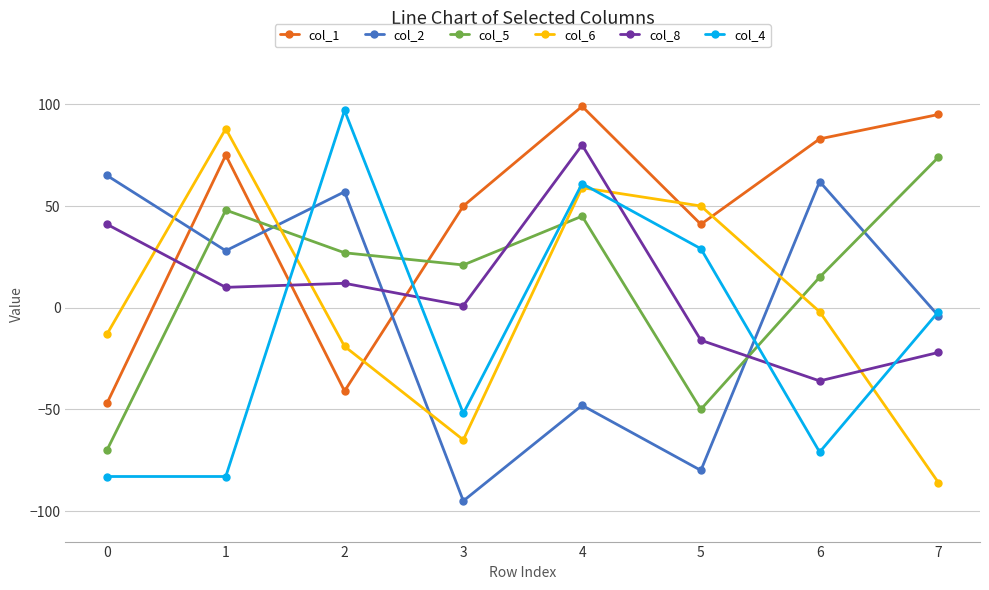

Where do col_1 and col_2 first cross each other?

0 and 1